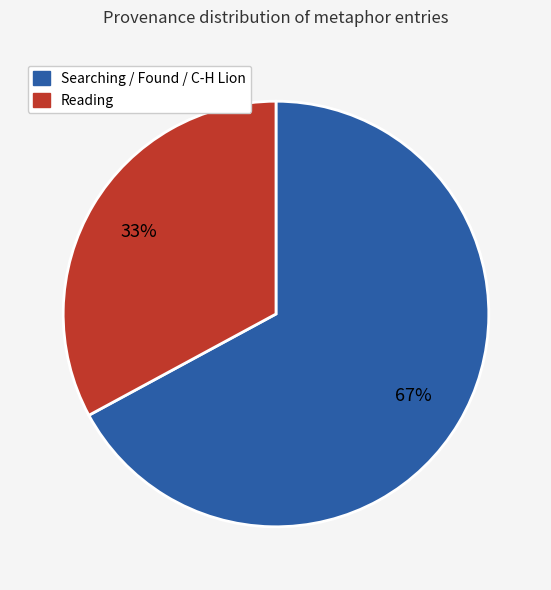

To the nearest percent, what is the difference between the largest and smallest slice percentages?

34%